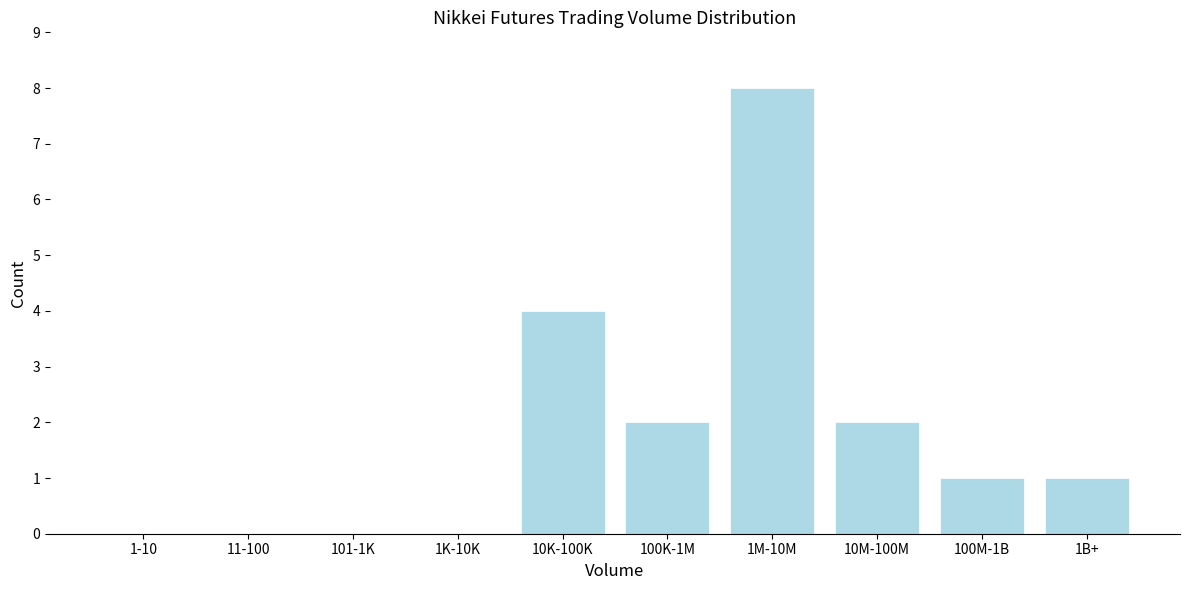

Reading left to right, list all the values displayed in this chart.

1-10=0	11-100=0	101-1K=0	1K-10K=0	10K-100K=4	100K-1M=2	1M-10M=8	10M-100M=2	100M-1B=1	1B+=1